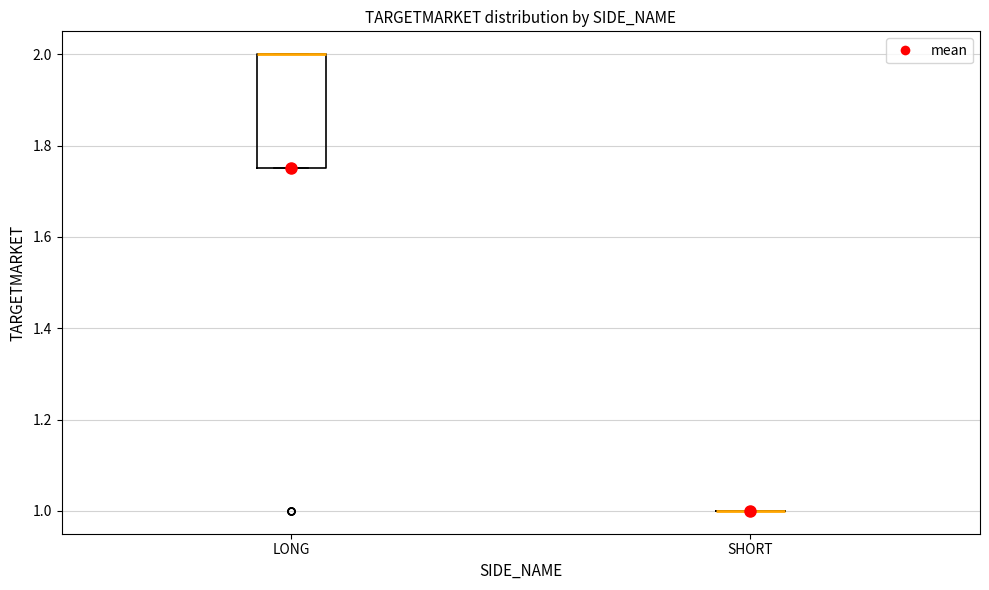

Where is the upper edge of the box for LONG on the y-axis? The values are not printed on the chart, so give them approximately, as read against the axis.

2.00